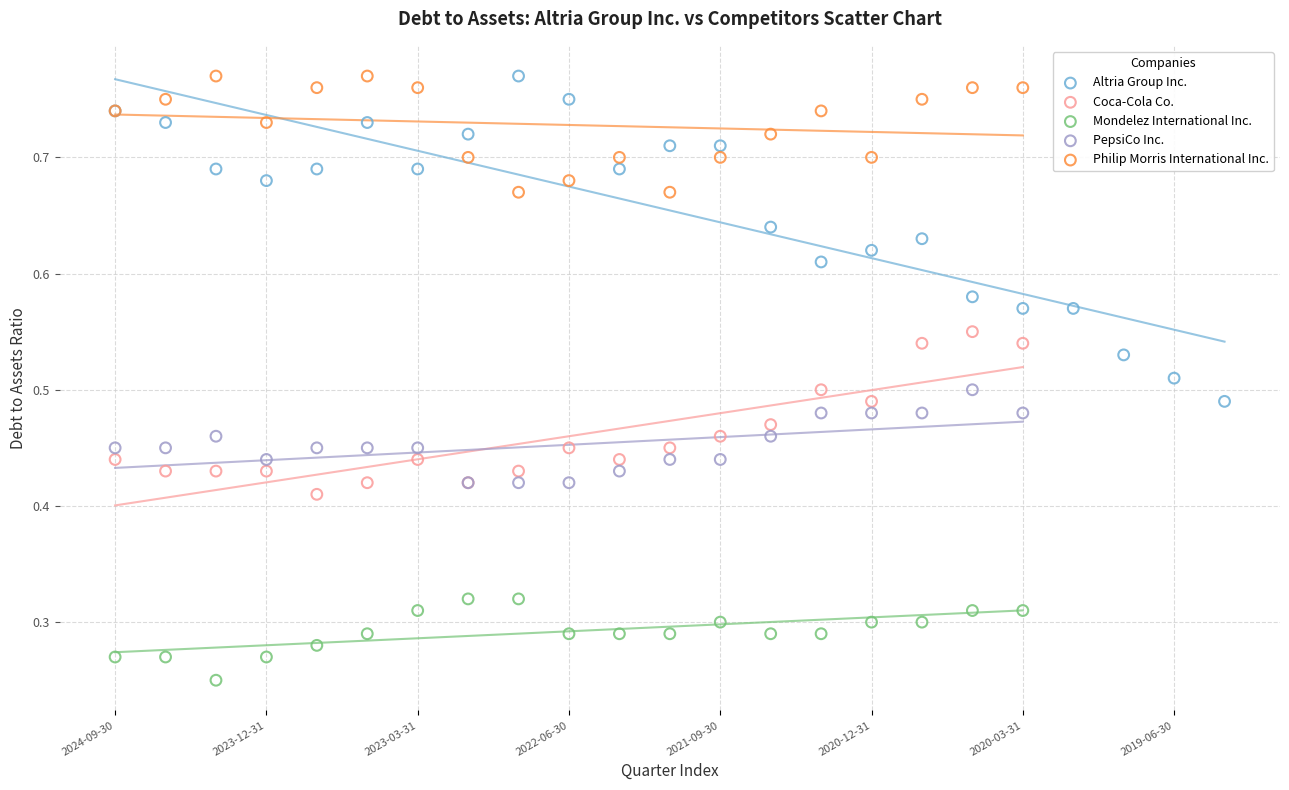

Which series contains the lowest Y value?

Mondelez International Inc.